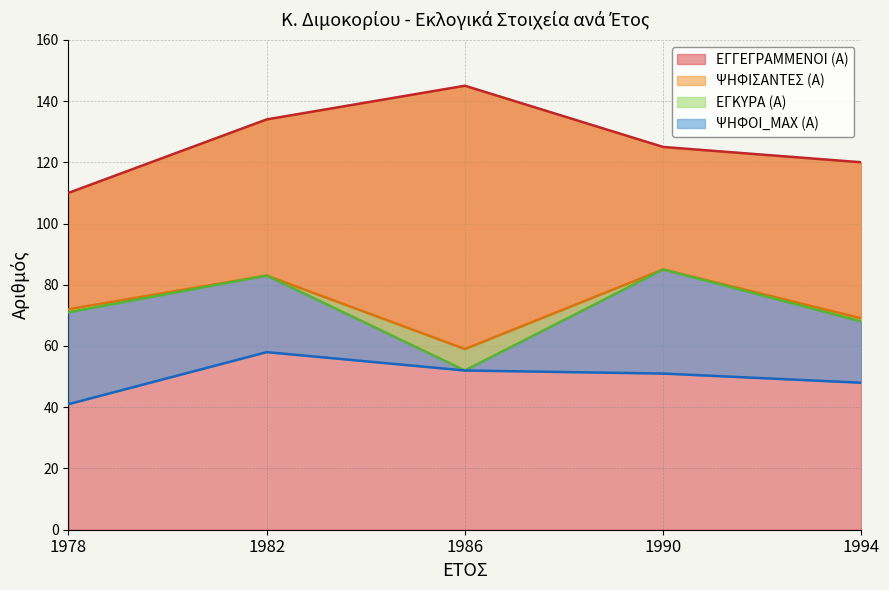

What is the sum of all ΕΓΚΥΡΑ (Α) values?

359